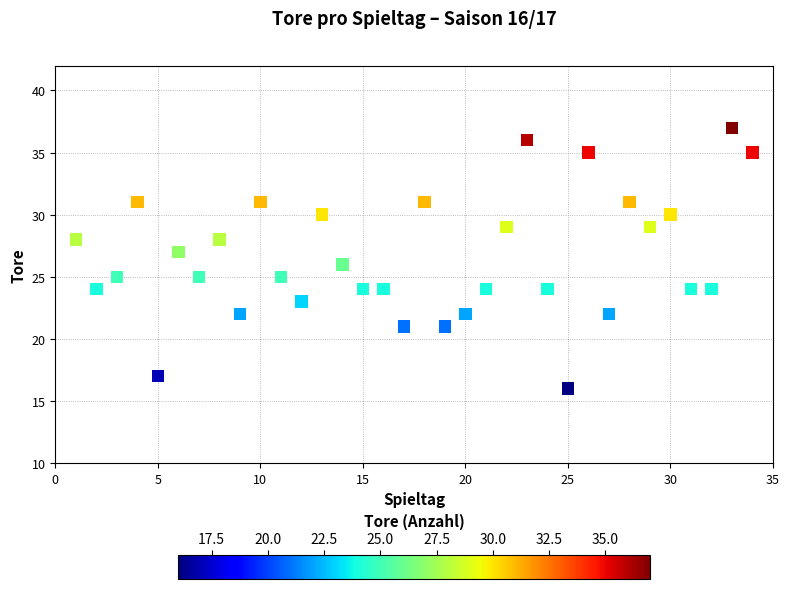

What is the range of Y values (max minus min)?

21